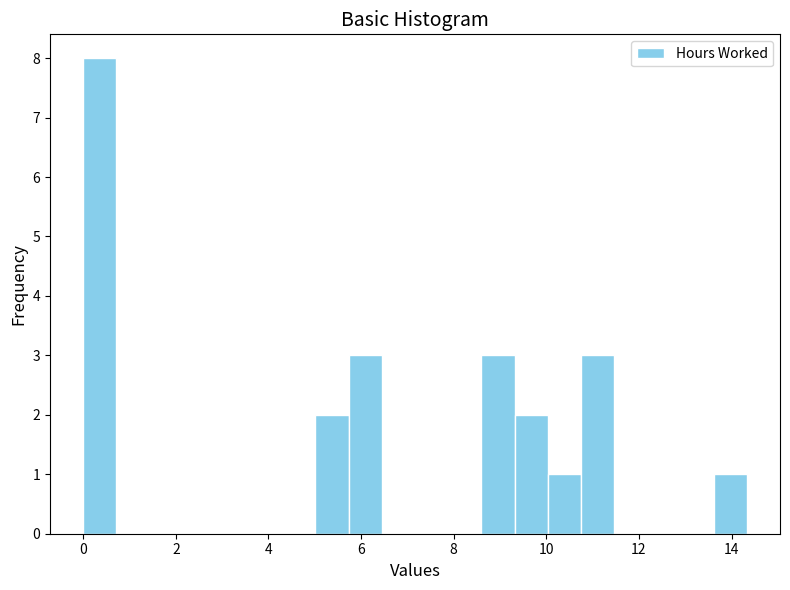

Read against the x-axis, roughly where is the centre of the tallest bar?

0.4